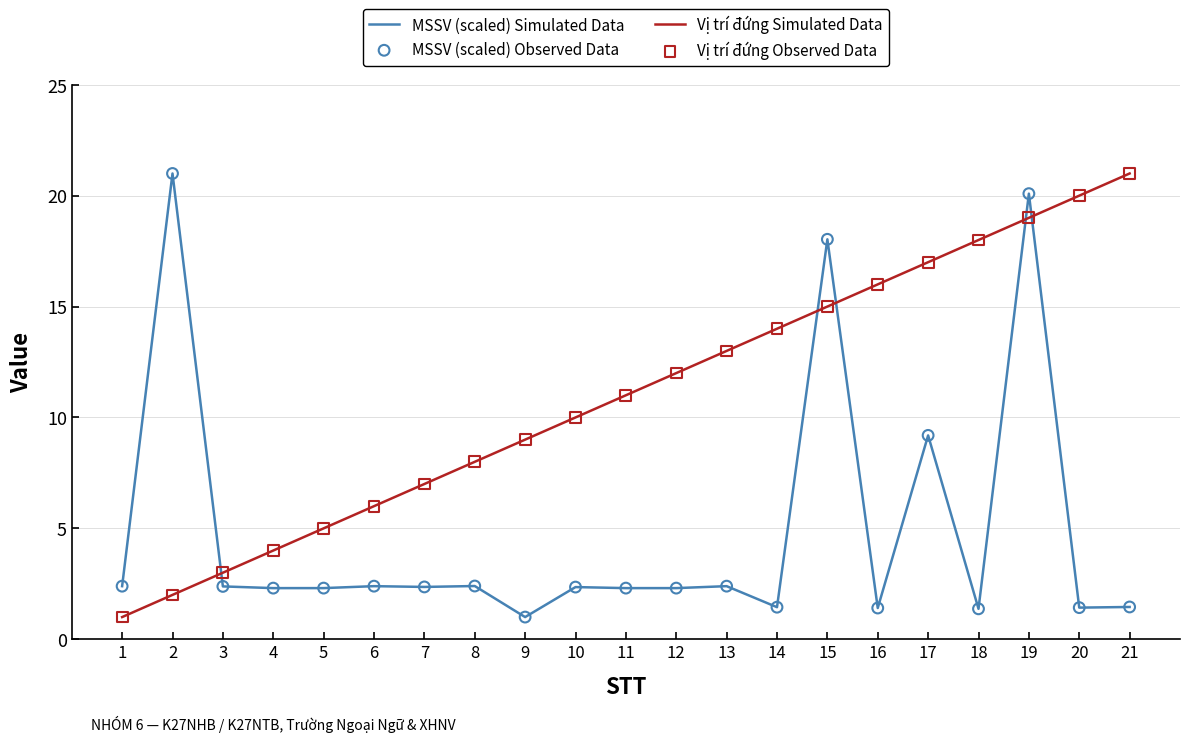

Is the value of MSSV (scaled) Simulated Data at 12 greater than the value of Vị trí đứng Simulated Data at 4?

No